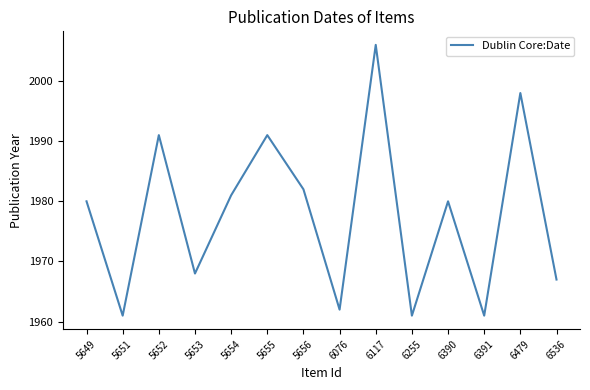

Is it true that the value at 6536 is 1367?

False